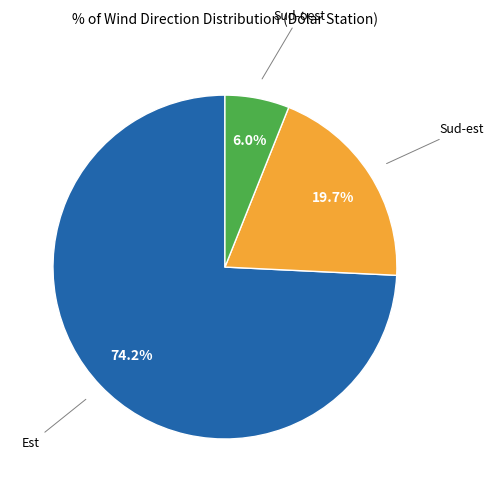

Count the number of slices in the pie.

3